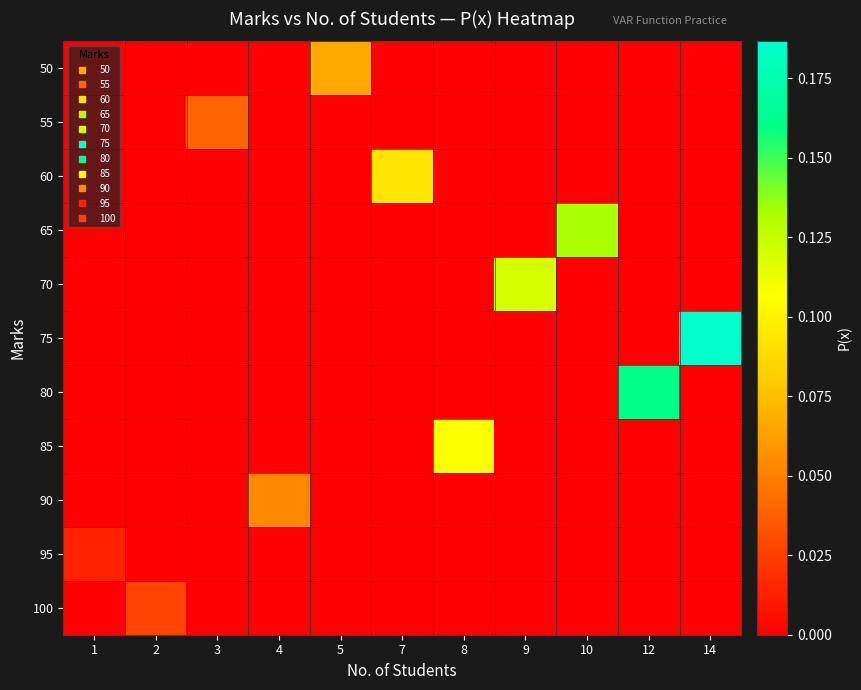

Which label corresponds to the smallest value in the chart?

1